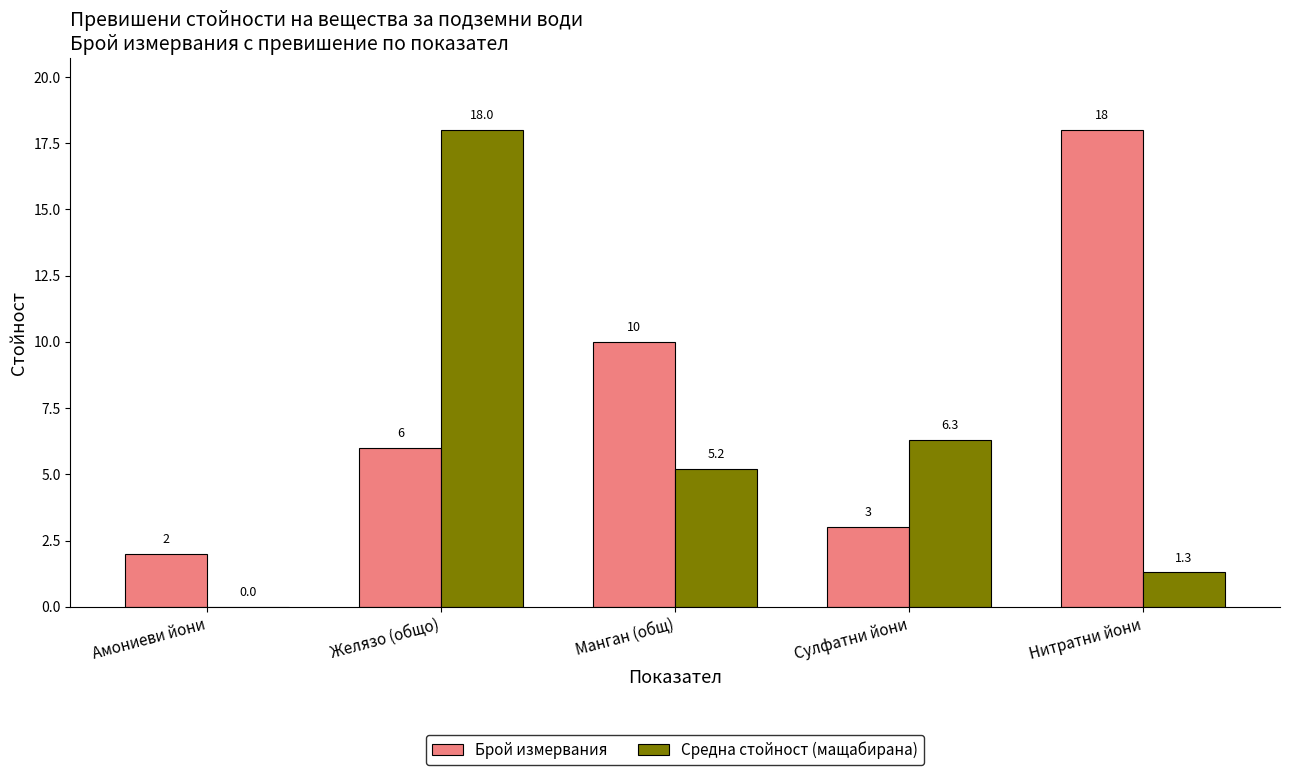

At which label does Средна стойност (мащабирана) first exceed 5?

Желязо (общо)